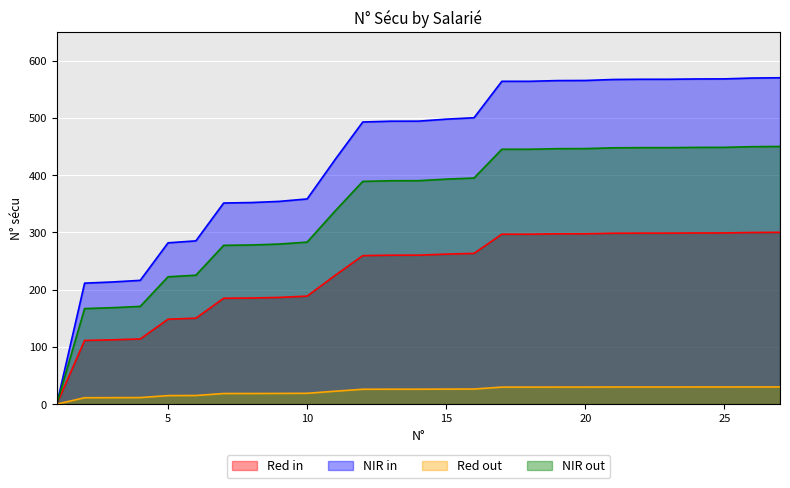

Reading left to right, list all the values displayed in this chart.

Red in: 0.0	111.2	112.3	113.8	148.3	150.1	184.9	185.3	186.4	188.6	224.6	259.3	260.1	260.1	261.9	263.2	296.7	296.7	297.4	297.5	298.4	298.6	298.6	298.9	299.0	299.7	300.0
NIR in: 0.0	211.3	213.3	216.1	281.7	285.1	351.2	352.0	354.1	358.3	426.8	492.7	494.1	494.2	497.7	500.2	563.8	563.8	565.1	565.2	567.0	567.4	567.4	567.9	568.0	569.5	570.0
Red out: 0.0	11.1	11.2	11.4	14.8	15.0	18.5	18.5	18.6	18.9	22.5	25.9	26.0	26.0	26.2	26.3	29.7	29.7	29.7	29.7	29.8	29.9	29.9	29.9	29.9	30.0	30.0
NIR out: 0.0	166.8	168.4	170.6	222.4	225.1	277.3	277.9	279.5	282.9	337.0	389.0	390.1	390.2	392.9	394.9	445.1	445.1	446.1	446.2	447.6	447.9	447.9	448.3	448.4	449.6	450.0